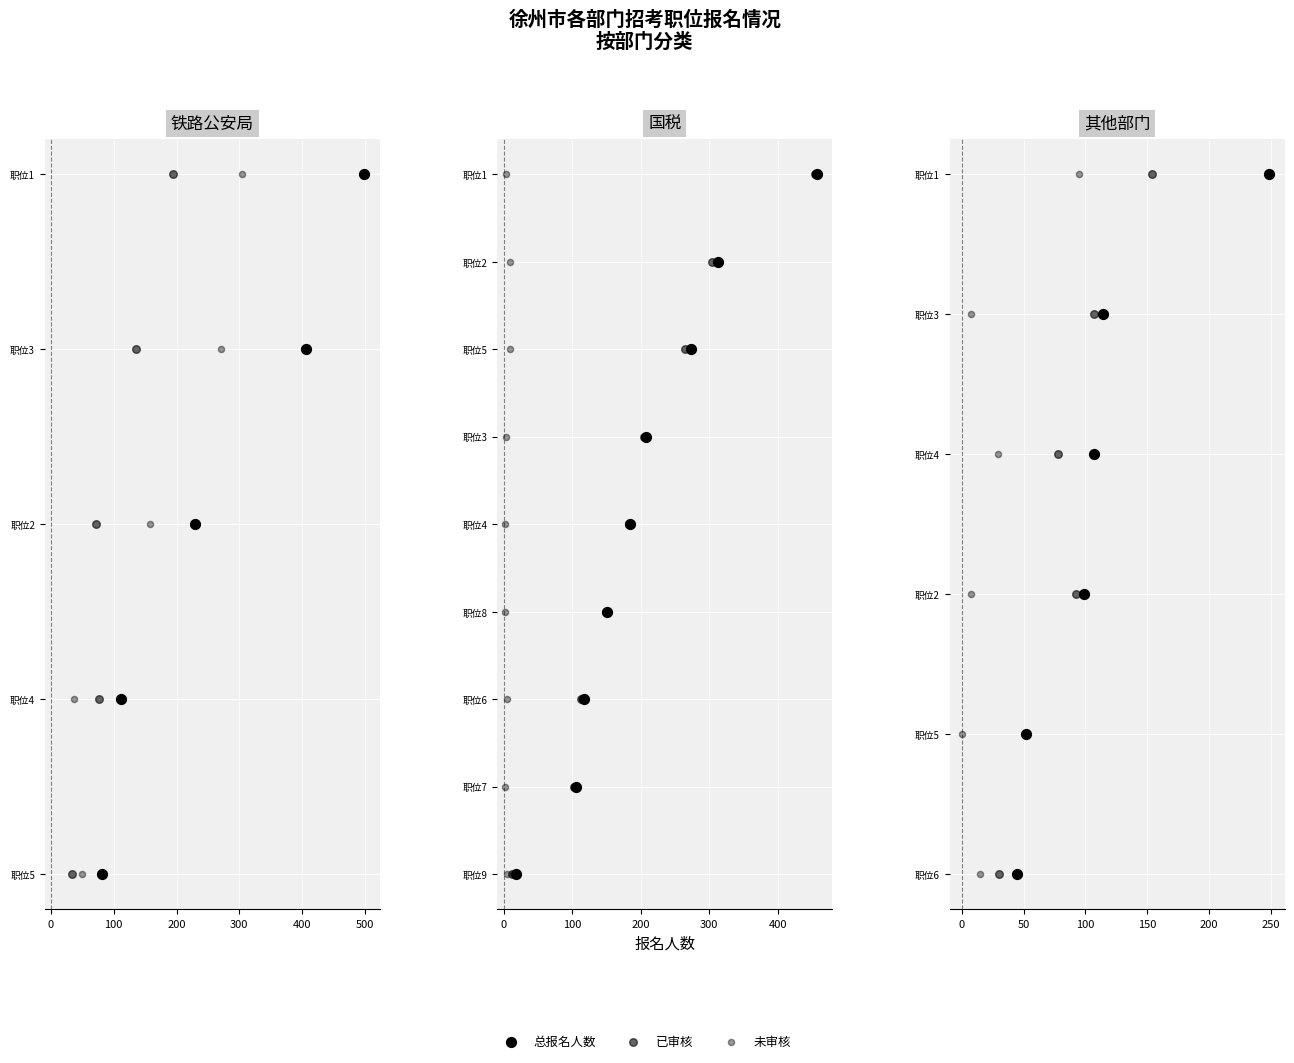

Which series has the largest total across all categories?

总报名人数